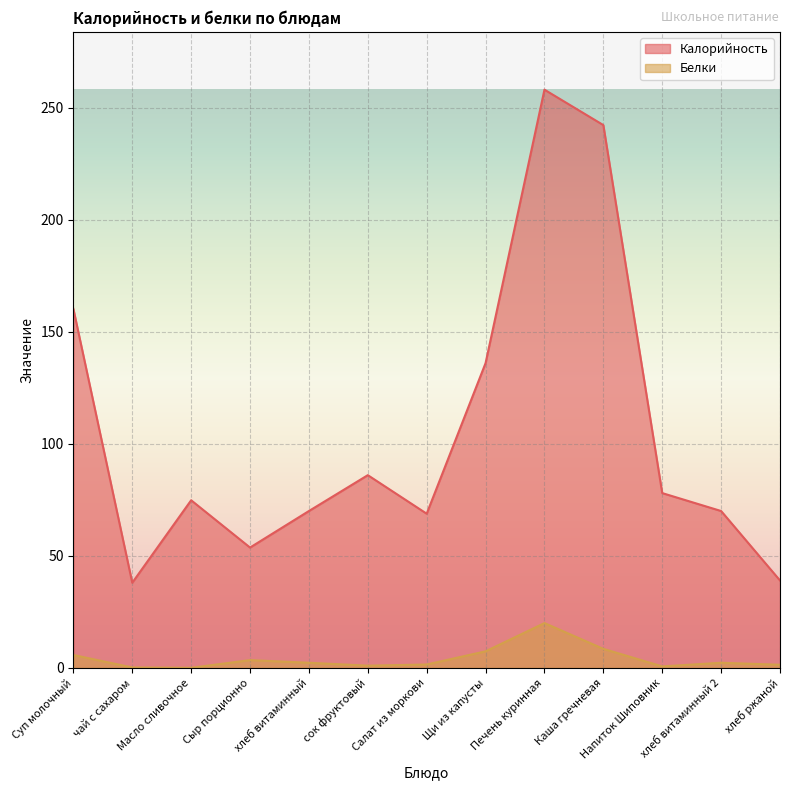

What position from the right is Суп молочный?

13